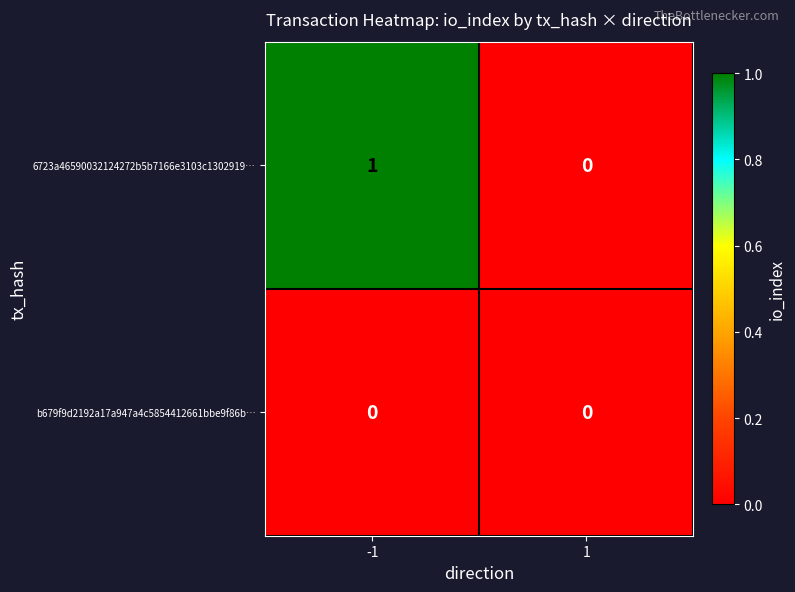

List the series in order of their overall mean, highest first.

6723a46590032124272b5b7166e3103c1302919…, b679f9d2192a17a947a4c5854412661bbe9f86b…